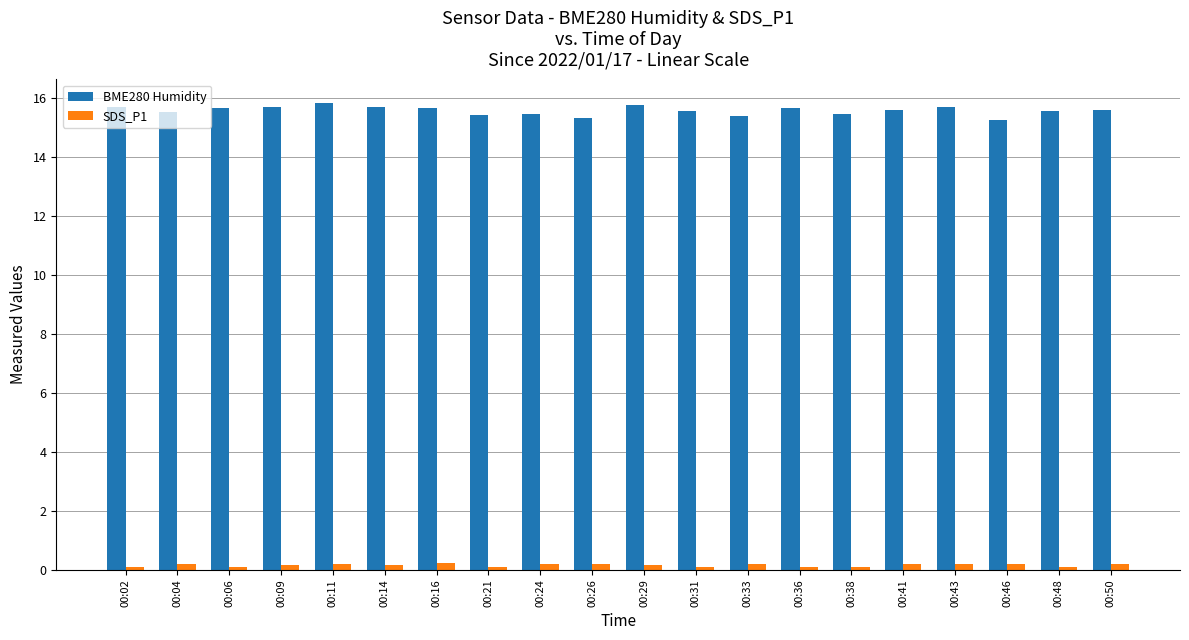

True or false: SDS_P1 has a value of 0.2 at 00:50.

True